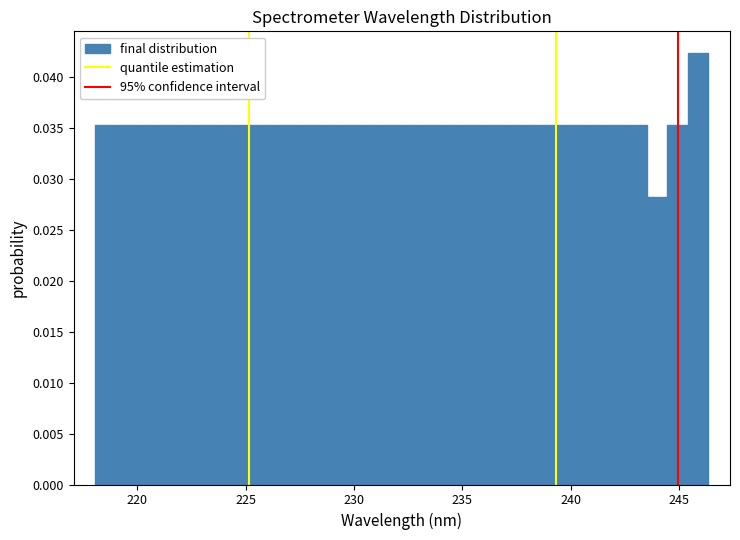

Around what value on the x-axis is the tallest bar? Give the approximate position of its centre, as read against the axis.

246.0